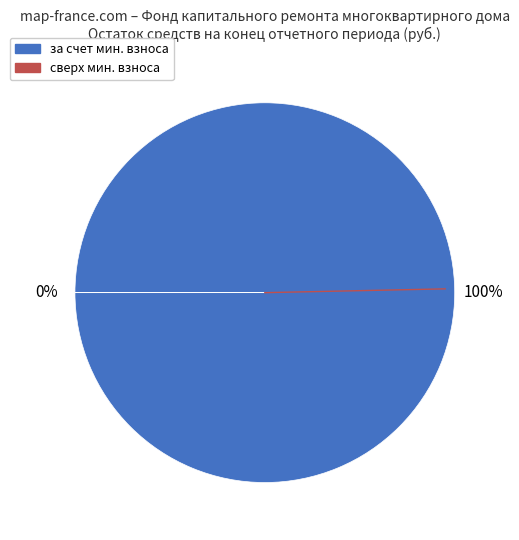

How much of the chart is everything except сверх минимального размера взноса?

100.0%